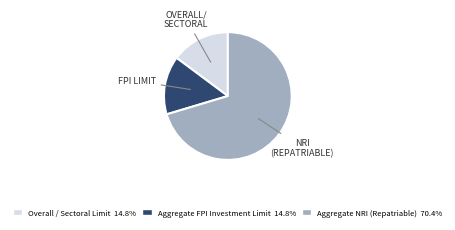

Combined, do Aggregate NRI (Repatriable) and Overall / Sectoral Limit account for over 50%?

Yes